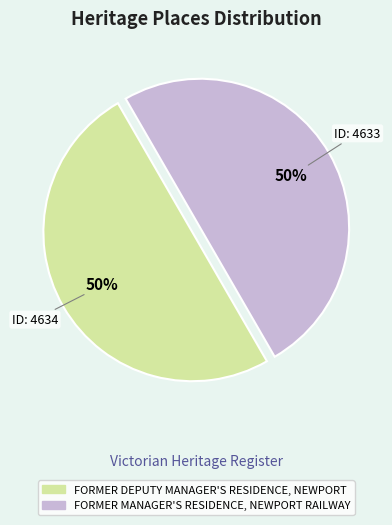

Do FORMER MANAGER'S RESIDENCE, NEWPORT RAILWAY and FORMER DEPUTY MANAGER'S RESIDENCE, NEWPORT together represent more than half of the pie?

Yes